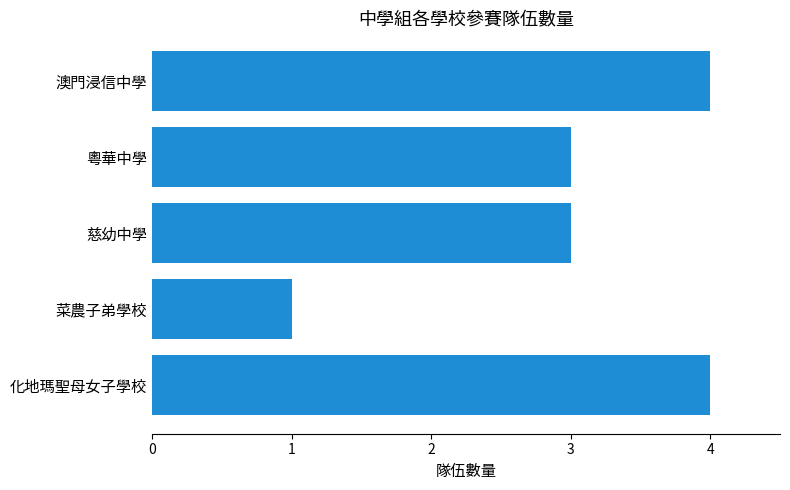

The chart shows a value of 0 at 菜農子弟學校. True or false?

False